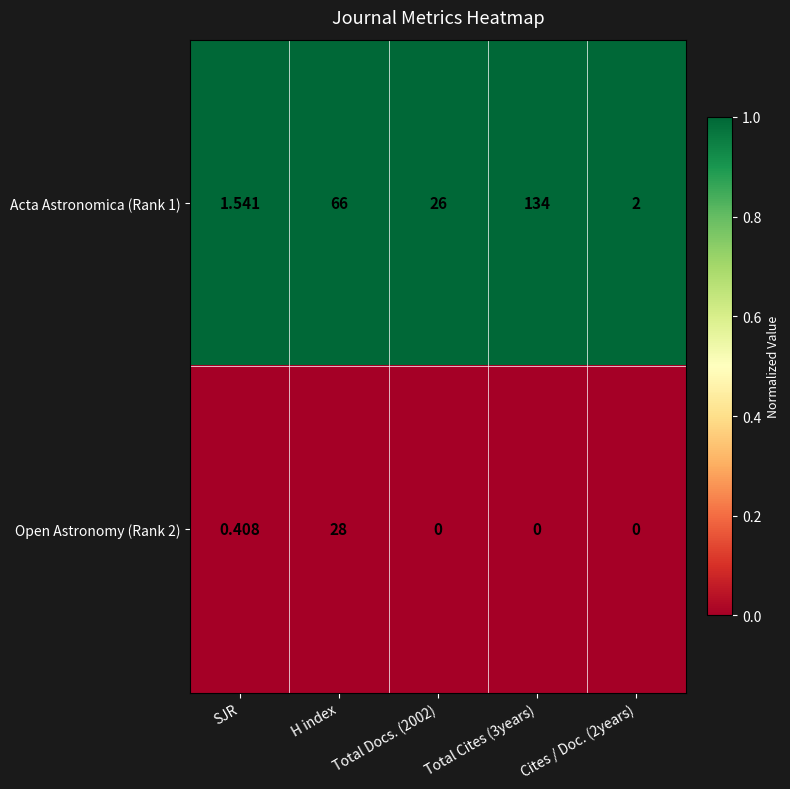

Which series has the largest total across all categories?

Acta Astronomica (Rank 1)